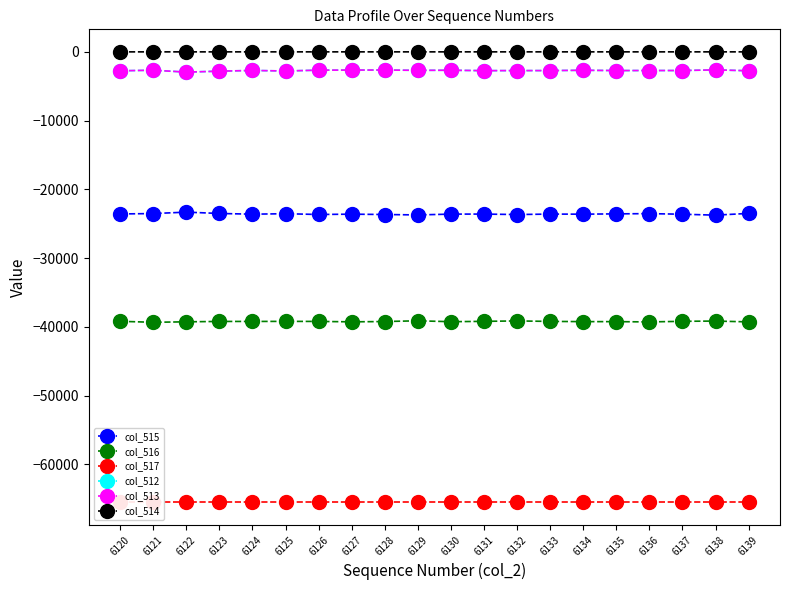

In col_513, how many points are lower than both neighbors (excluding endpoints)?

6